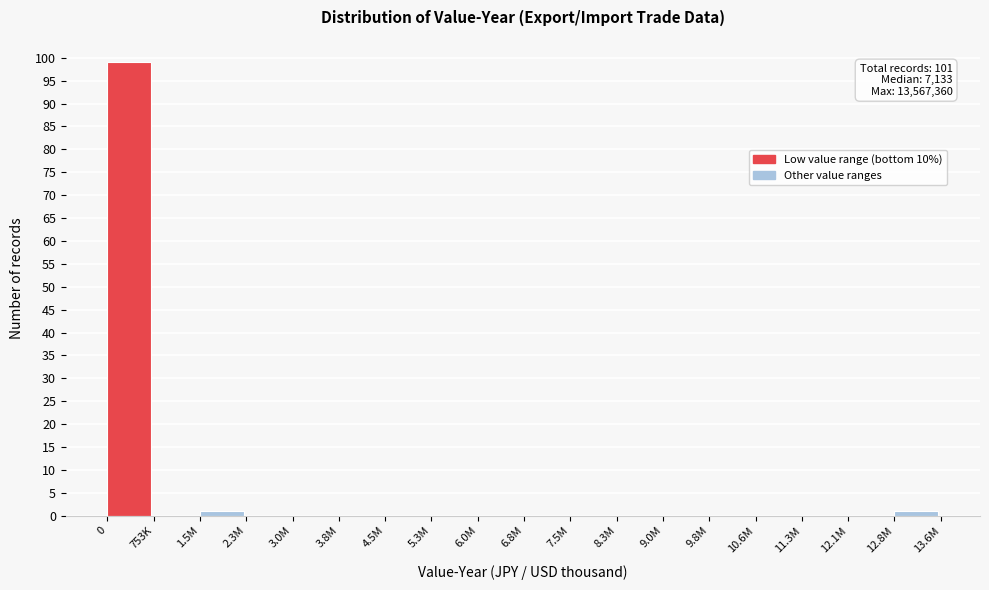

Reading left to right, what are all the values shown in this chart?

0=99	753K=0	1.5M=1	2.3M=0	3.0M=0	3.8M=0	4.5M=0	5.3M=0	6.0M=0	6.8M=0	7.5M=0	8.3M=0	9.0M=0	9.8M=0	10.6M=0	11.3M=0	12.1M=0	12.8M=1